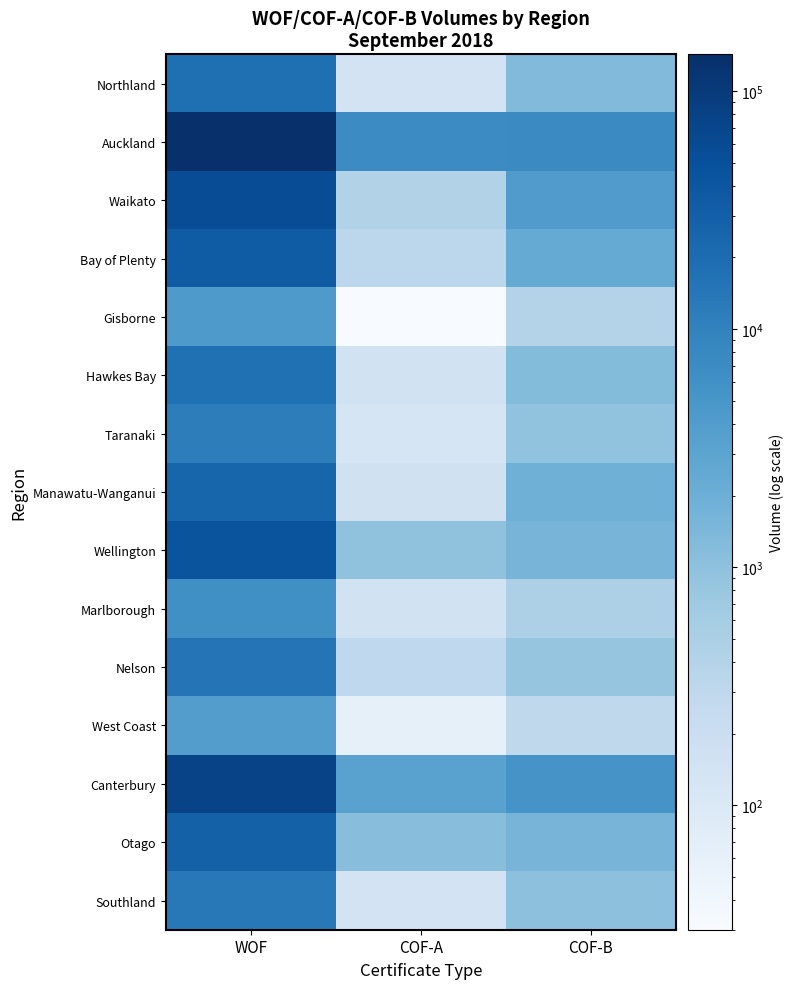

Which has a higher value, COF-B or COF-A?

COF-B